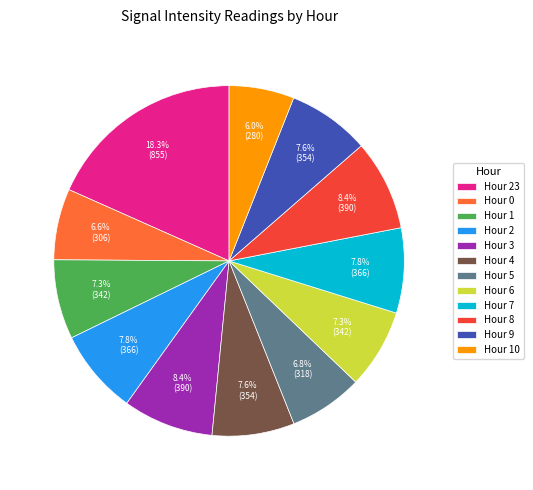

To the nearest percent, what percentage of the pie is Hour 0?

7%